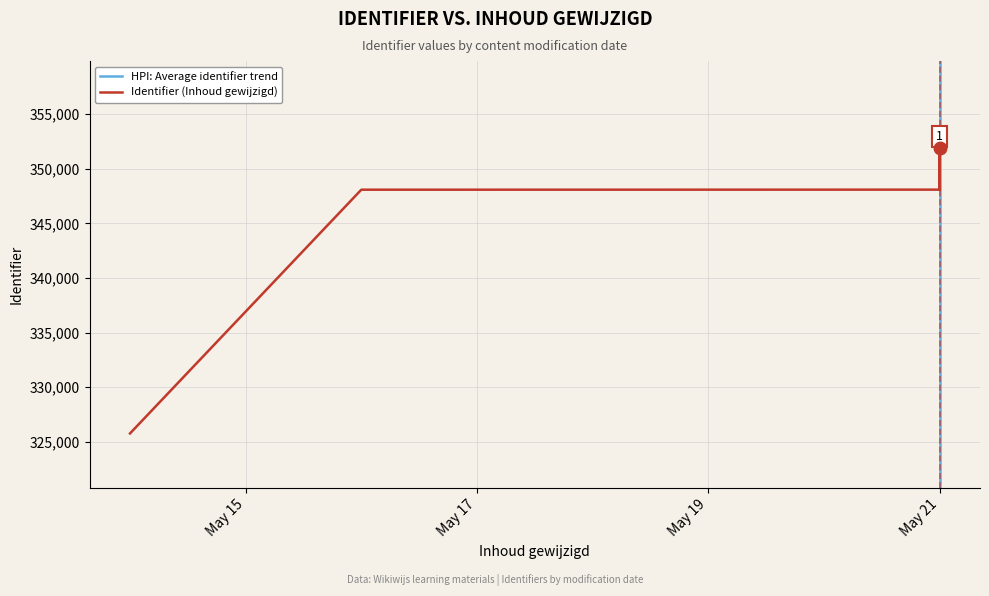

What is the spread (max minus min) of values at May 21?

44074.1